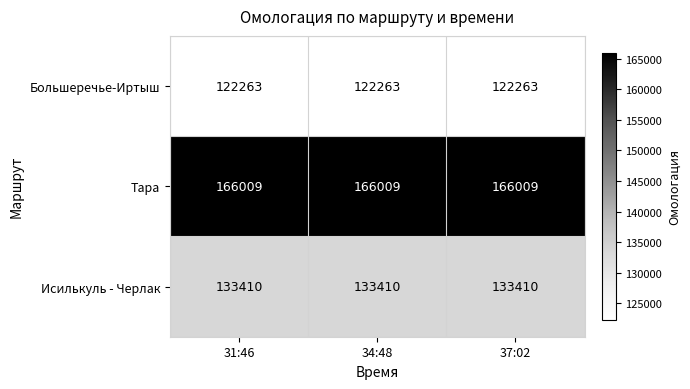

What is the sum of the Тара values at 37:02 and 31:46?

332018